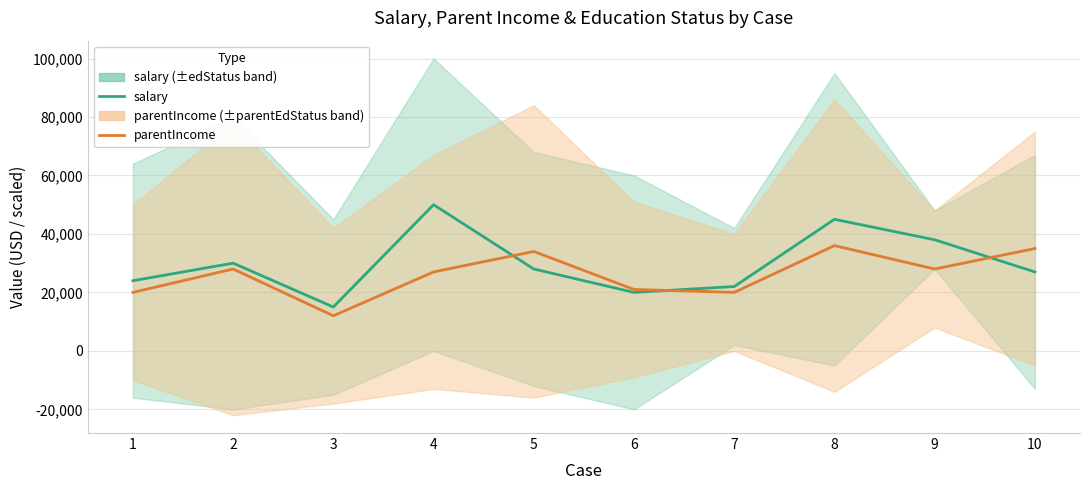

Reading right to left, what are all the values shown in this chart?

salary: 27000	38000	45000	22000	20000	28000	50000	15000	30000	24000
parentIncome: 35000	28000	36000	20000	21000	34000	27000	12000	28000	20000